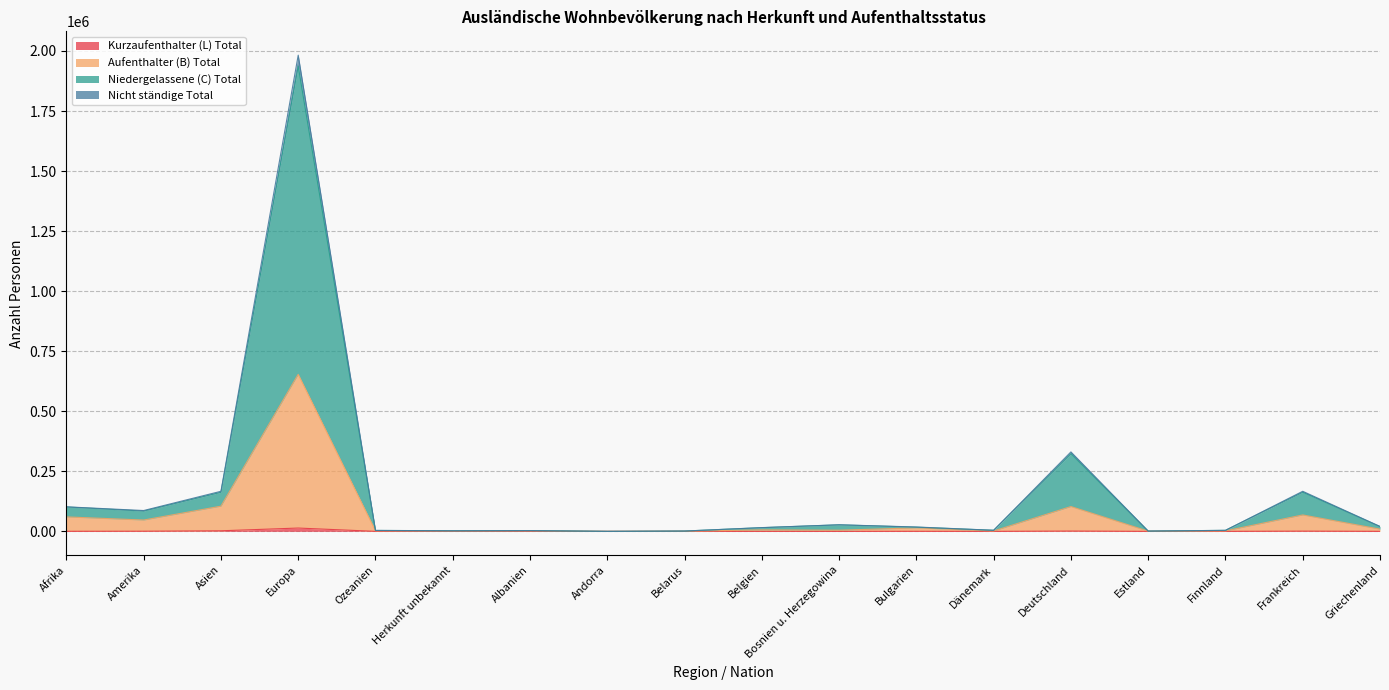

Where is Kurzaufenthalter (L) Total nearest to the value 6900?

Asien